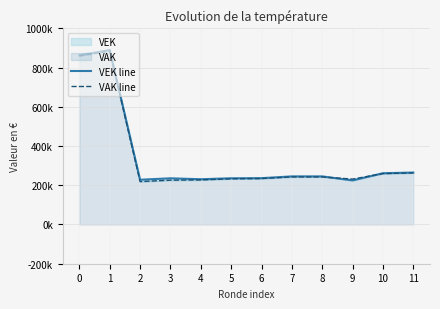

What is the total value across all series at 0?

1721261